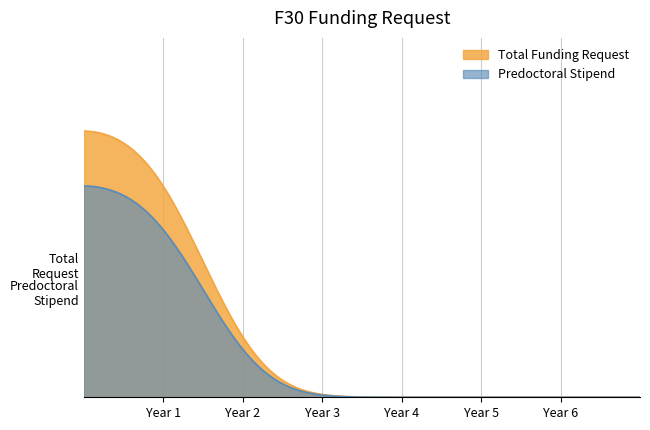

Which series has the largest total across all categories?

Total Funding Request